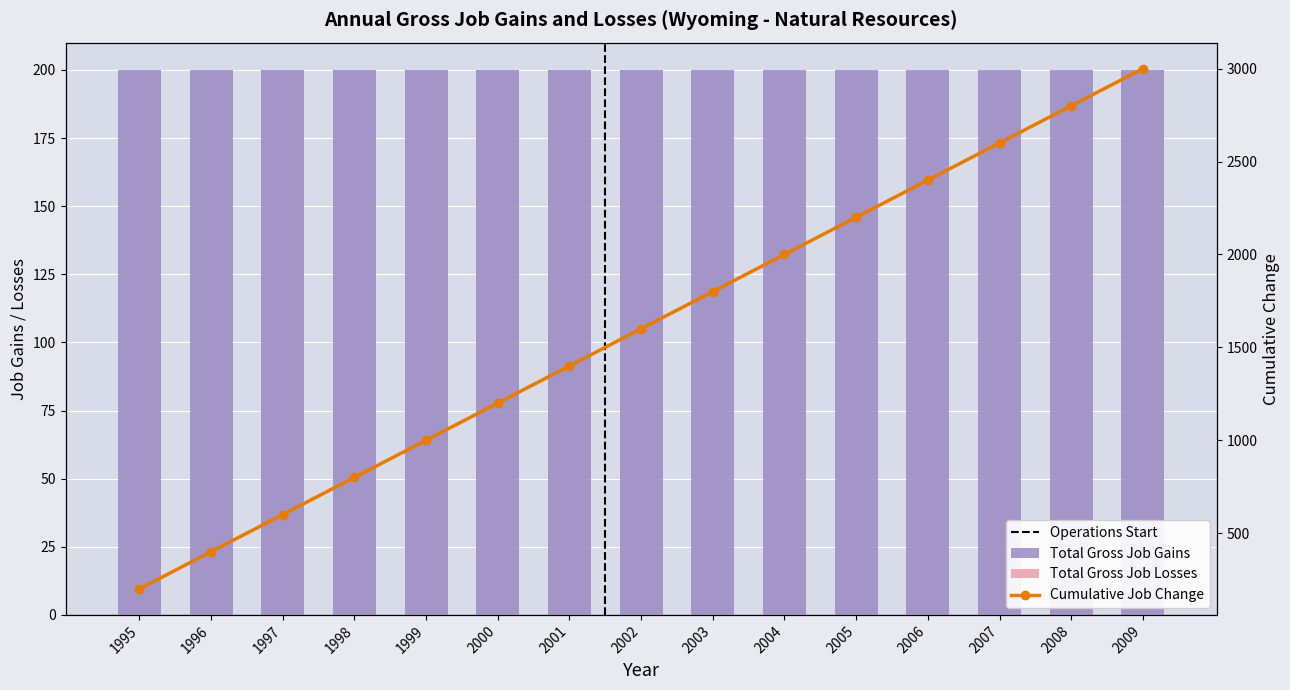

At how many categories does at least one series exceed 902?

11